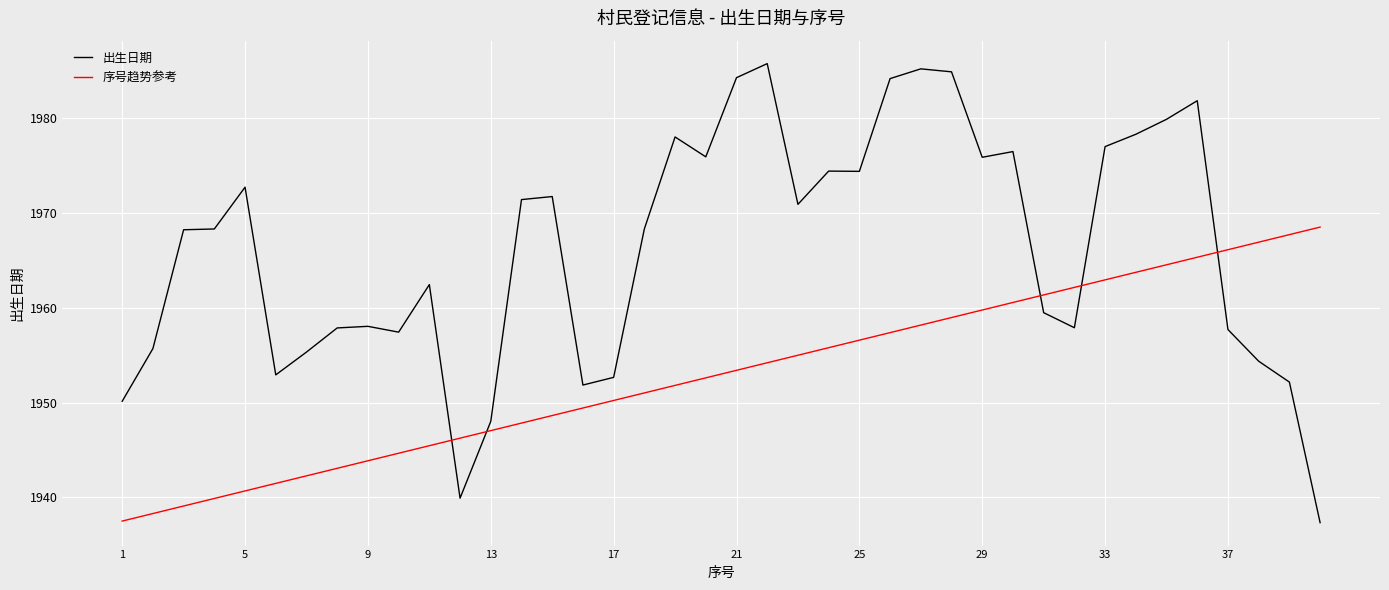

What is the difference between the maximum and minimum values in the 出生日期 series?

48.4